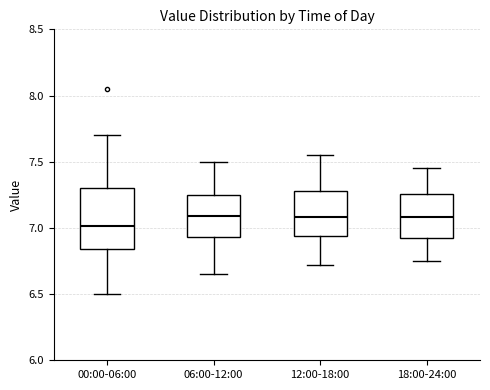

Comparing the boxes themselves (not the whiskers), which one is the tallest?

00:00-06:00